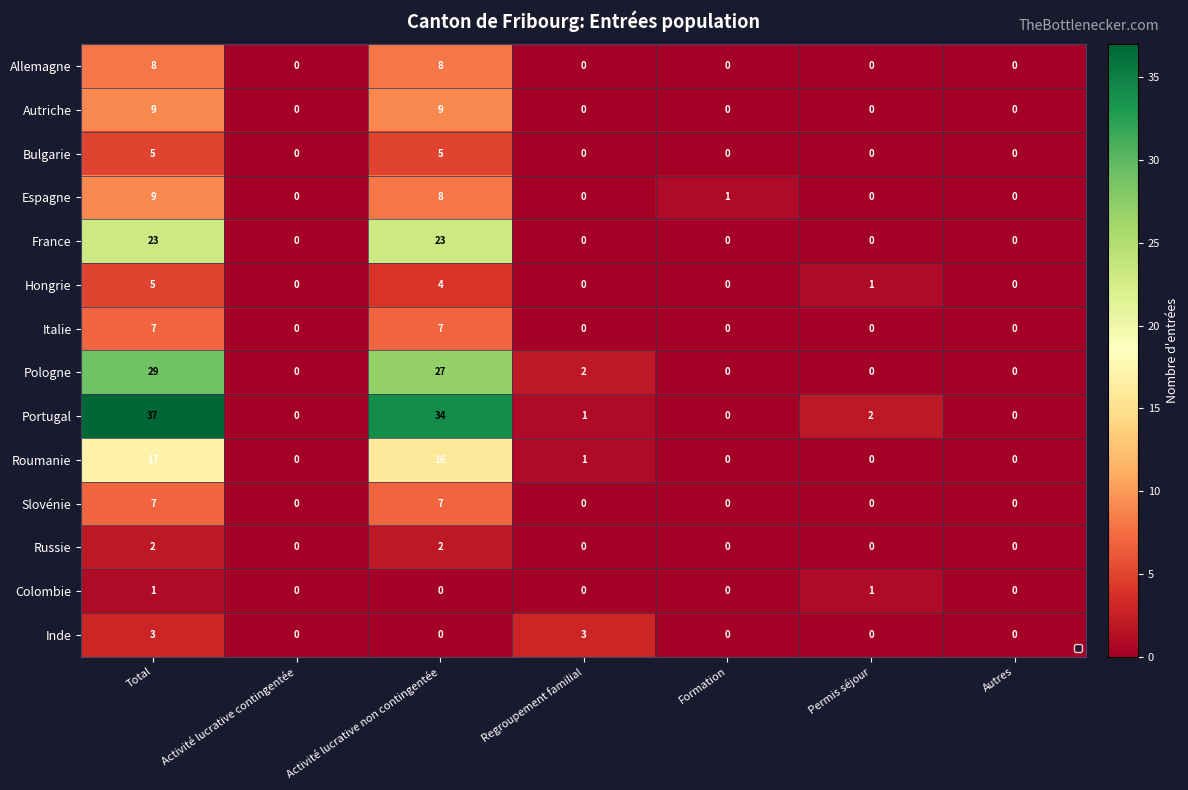

At how many categories does at least one series exceed 6?

2